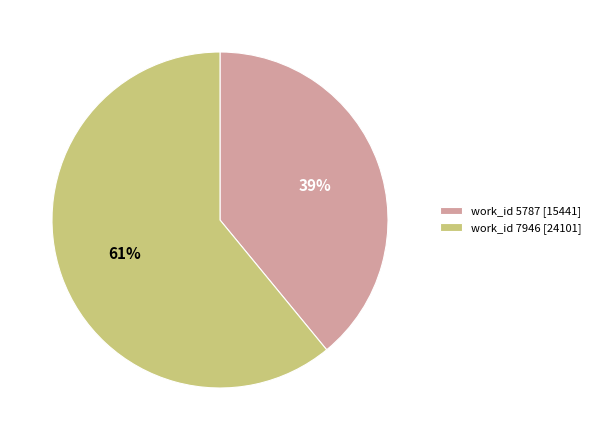

To the nearest percent, what percentage of the pie is work_id 7946 [24101]?

61%